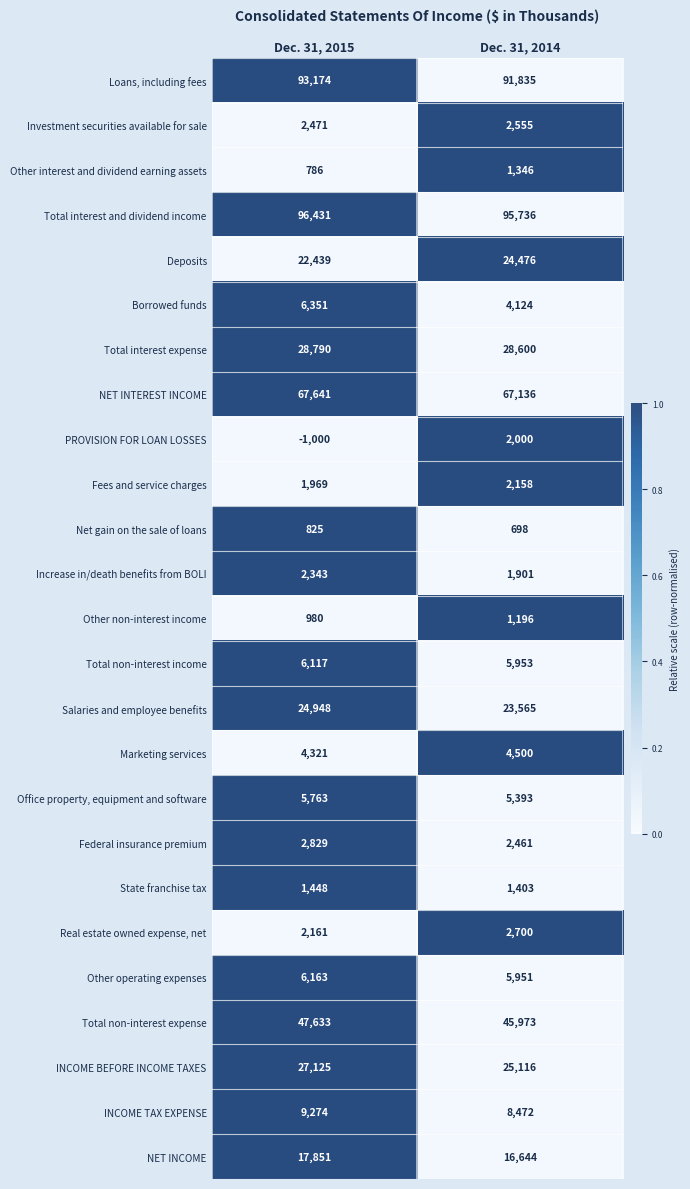

What is the sum of the Other interest and dividend earning assets values at Dec. 31, 2015 and Dec. 31, 2014?

2132